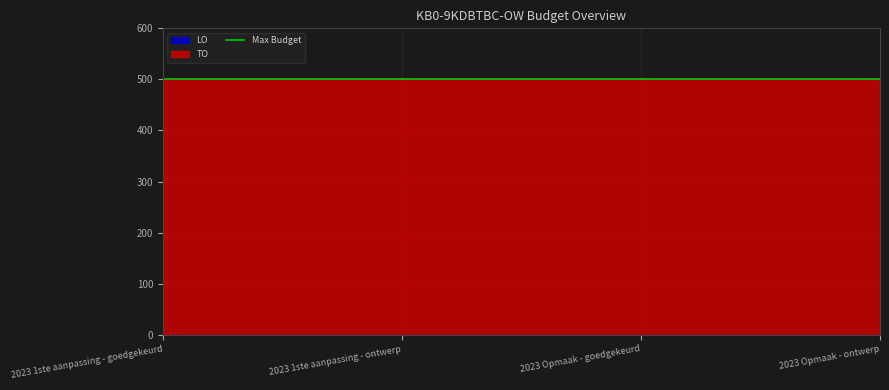

Which has a higher value, 2023 1ste aanpassing - ontwerp or 2023 Opmaak - goedgekeurd?

2023 1ste aanpassing - ontwerp